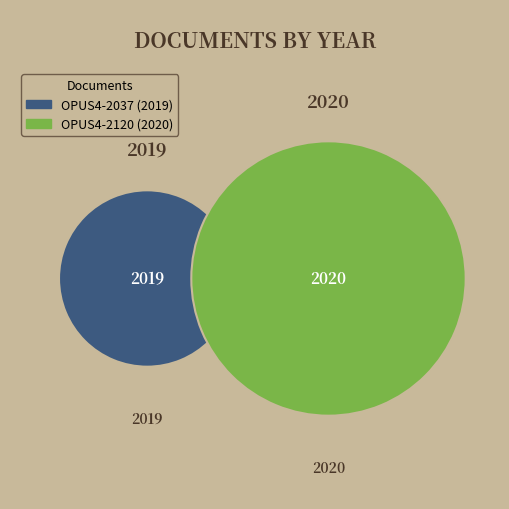

Which slice is the largest?

OPUS4-2120